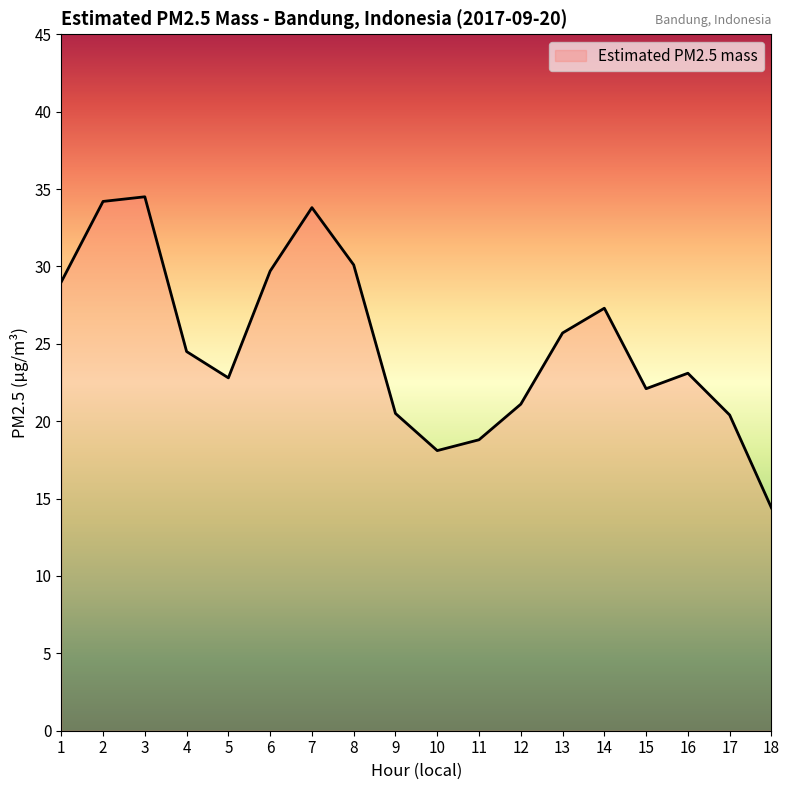

Which has a higher value, 17 or 11?

17